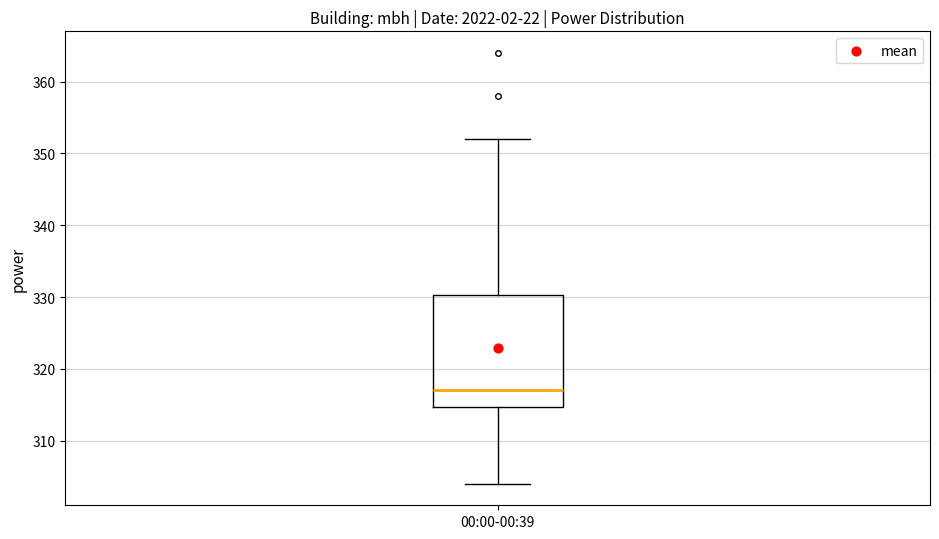

Where does the upper whisker of the box for 00:00-00:39 end on the y-axis? The values are not printed on the chart, so give them approximately, as read against the axis.

352